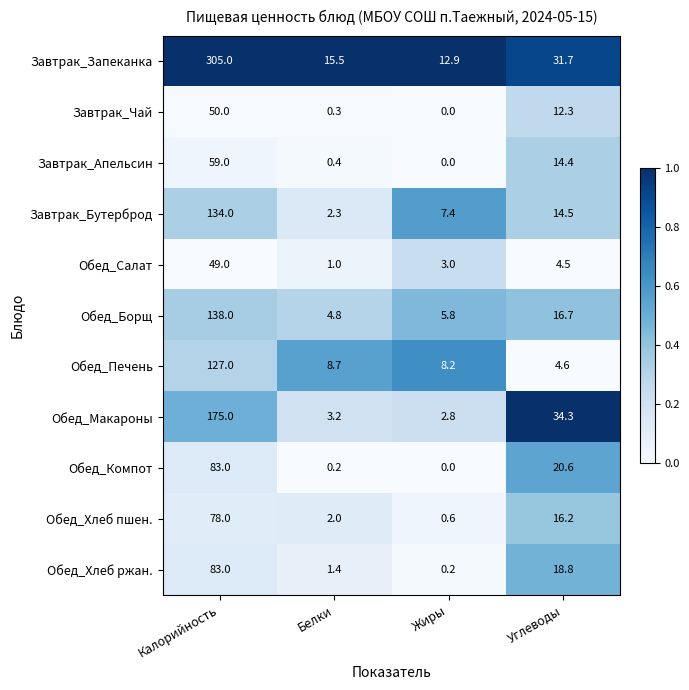

What is the maximum value shown in the chart?

305.0